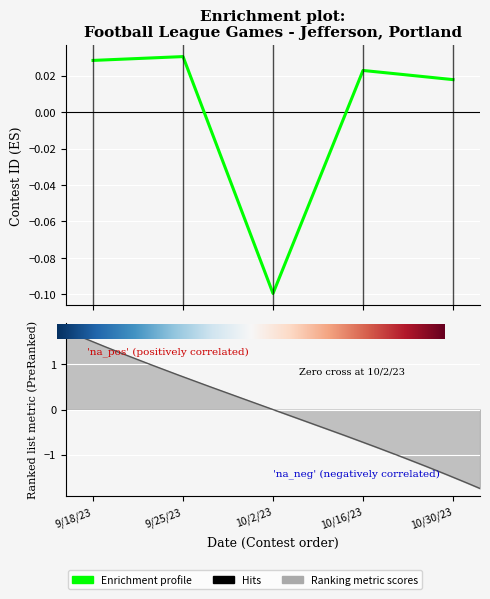

How many positive values are there?

4